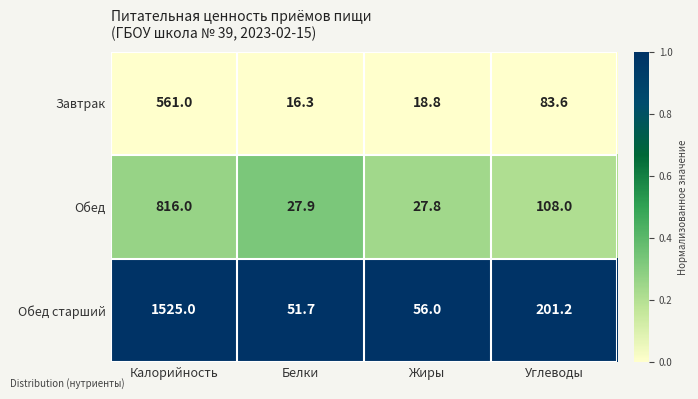

How many data points does each series have?

4